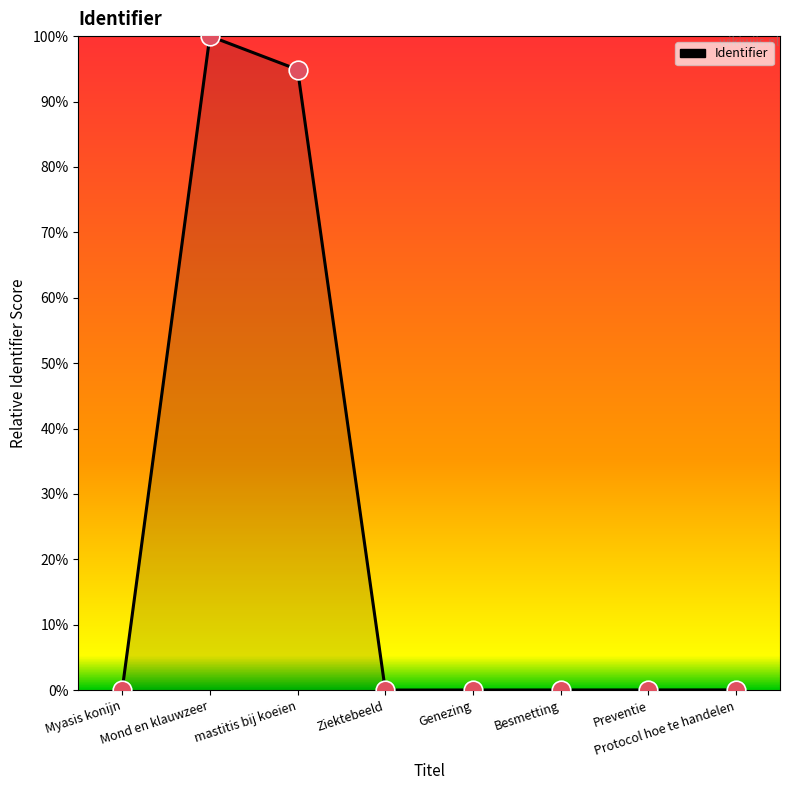

What is the change in value from Mond en klauwzeer to Ziektebeeld?

-100.0